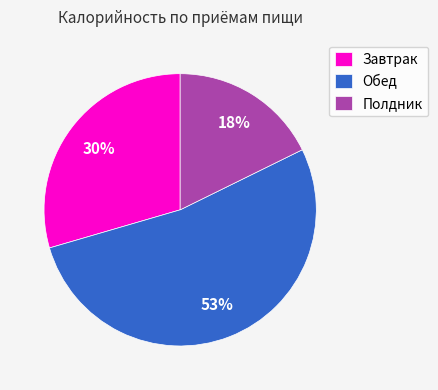

Count the number of slices in the pie.

3